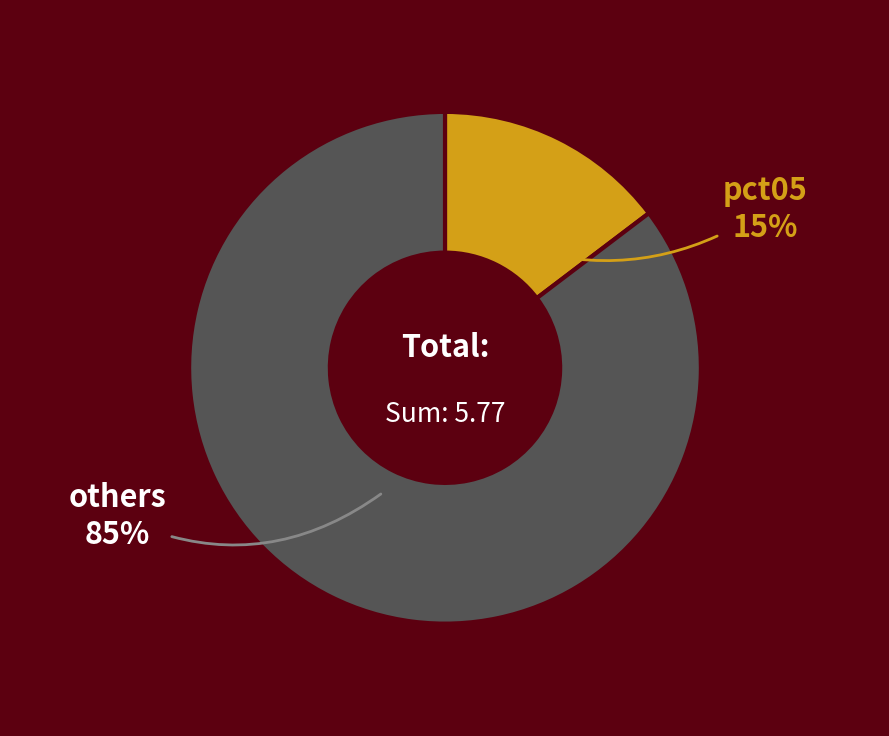

To the nearest percent, what is the average slice percentage?

50%